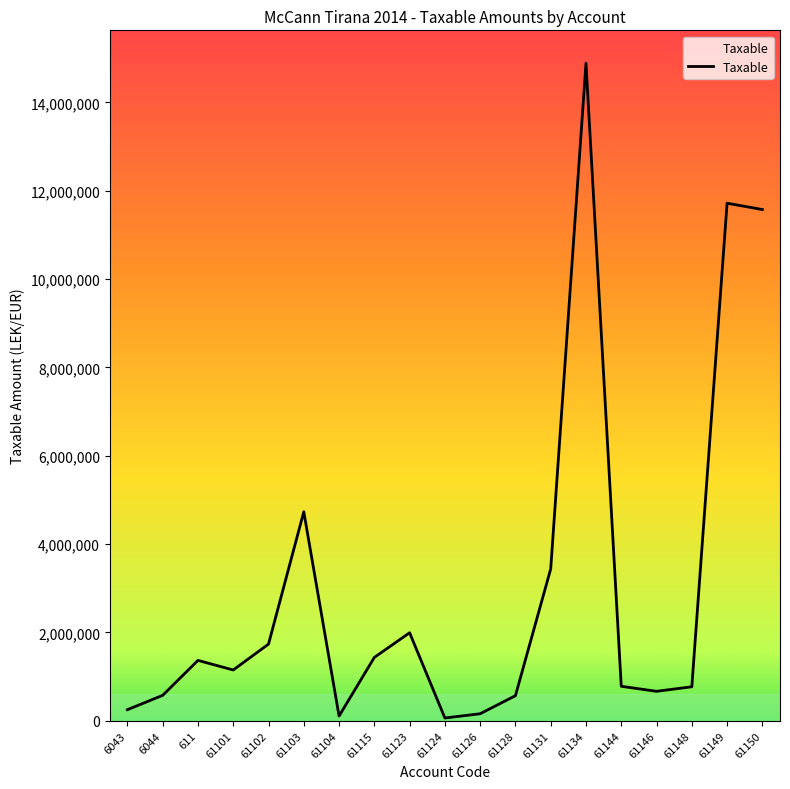

What is the smallest value displayed?

61813.2